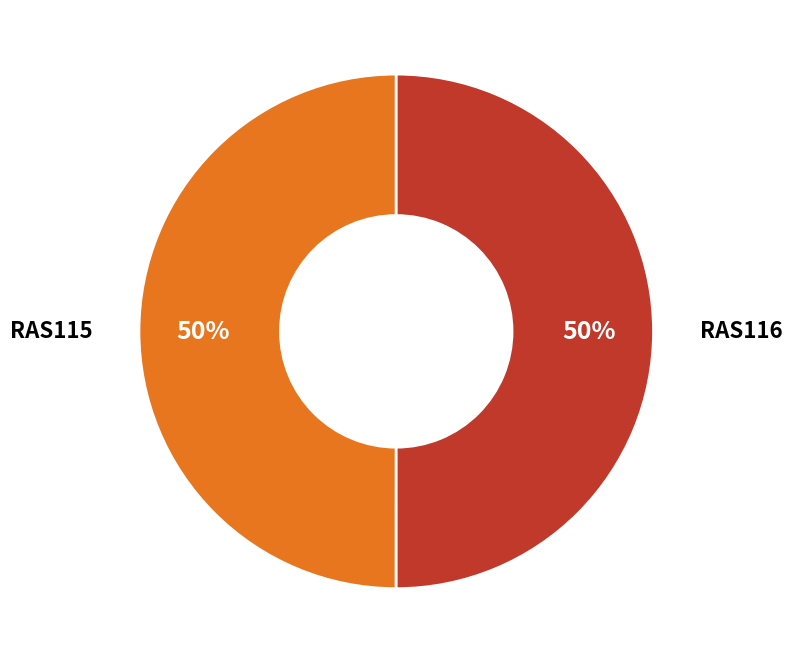

What is the smallest slice in the pie chart?

RAS115